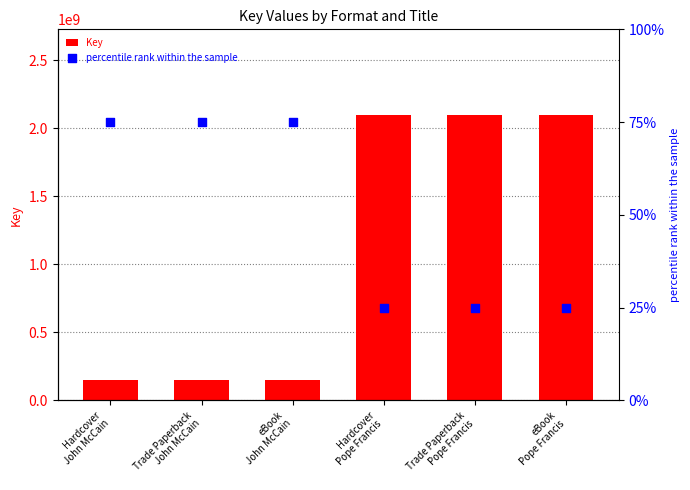

Is the value of Key at Trade Paperback
John McCain greater than the value of percentile rank within the sample at Hardcover
John McCain?

Yes